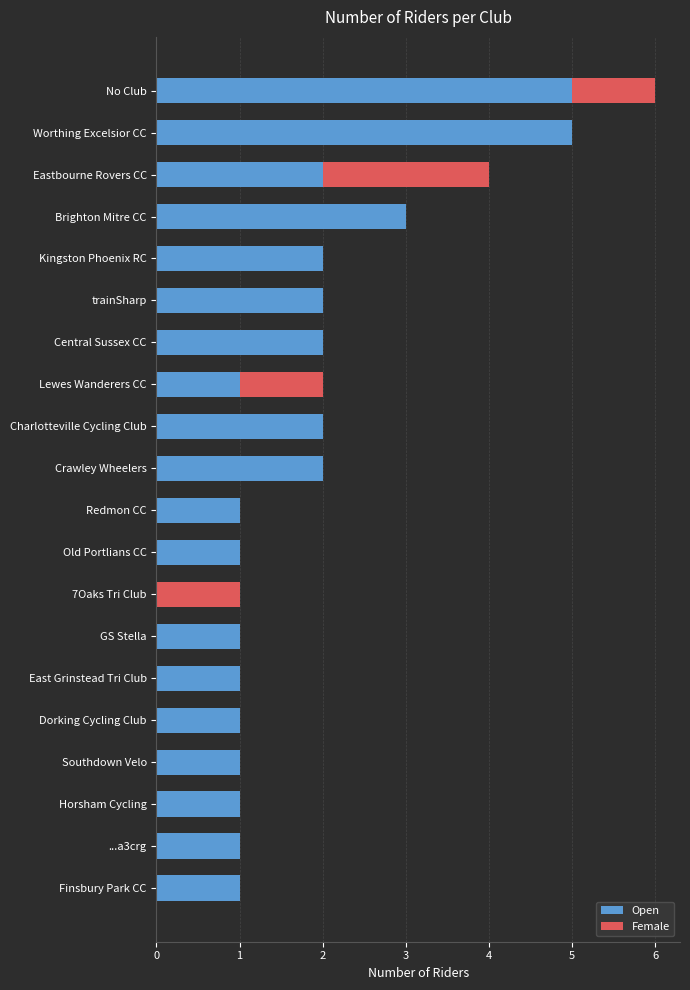

What is the highest value of the Open series?

5